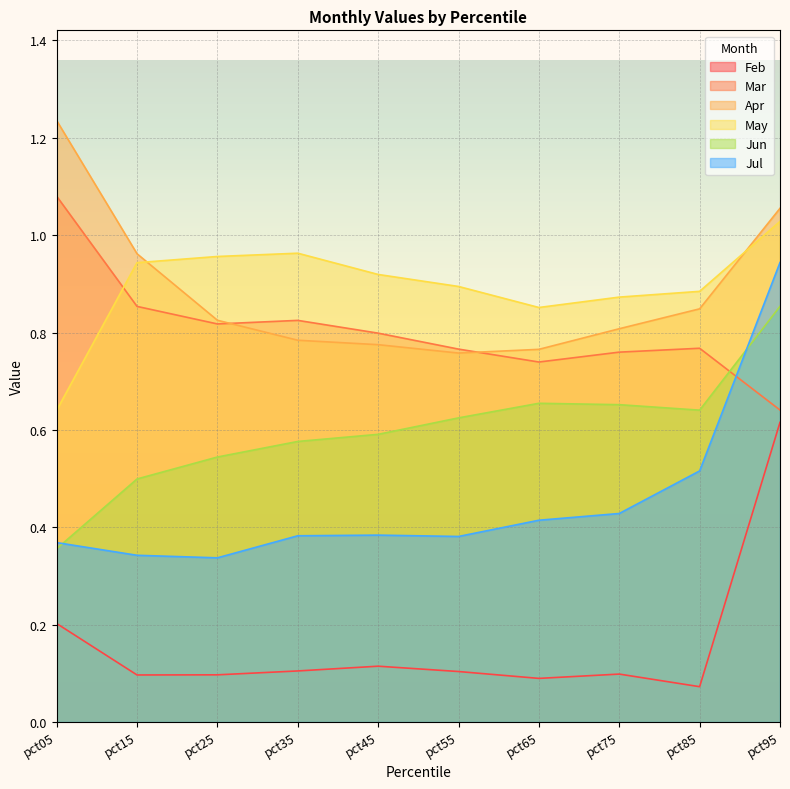

True or false: May and Feb intersect in this chart.

False